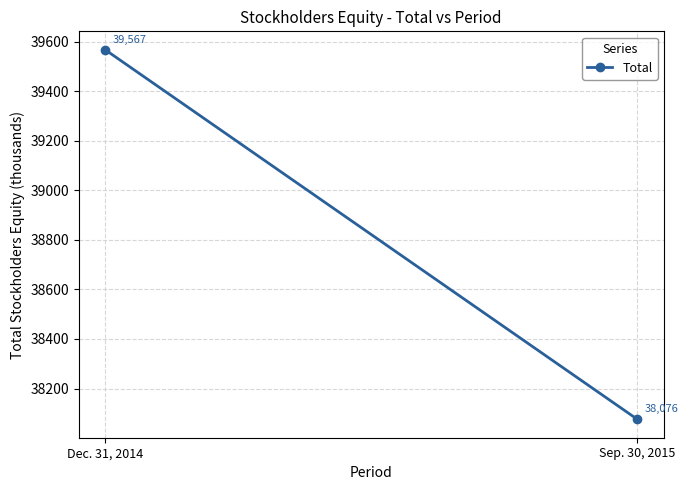

True or false: the data shows 39567 at Dec. 31, 2014.

True